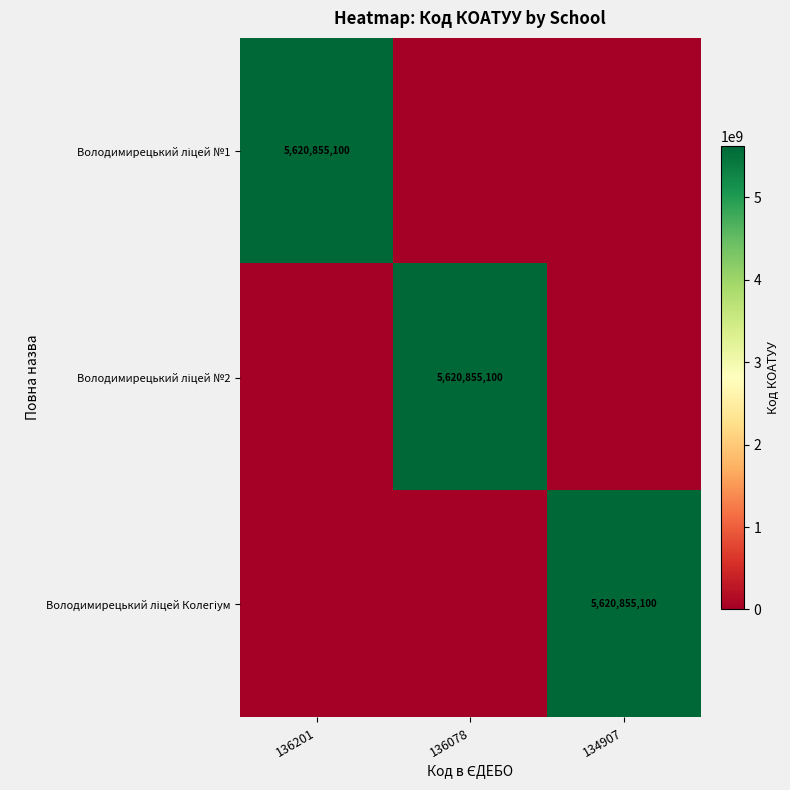

Is it true that Володимирецький ліцей Колегіум equals 3737651897 at 136078?

False